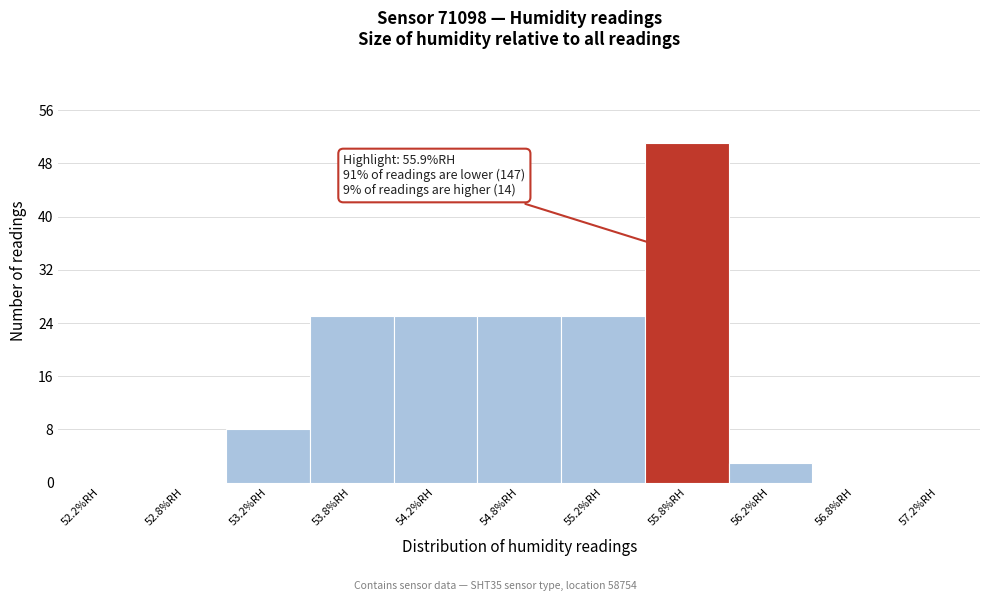

Which range on the x-axis has the tallest bar?

55.5 to 56.0